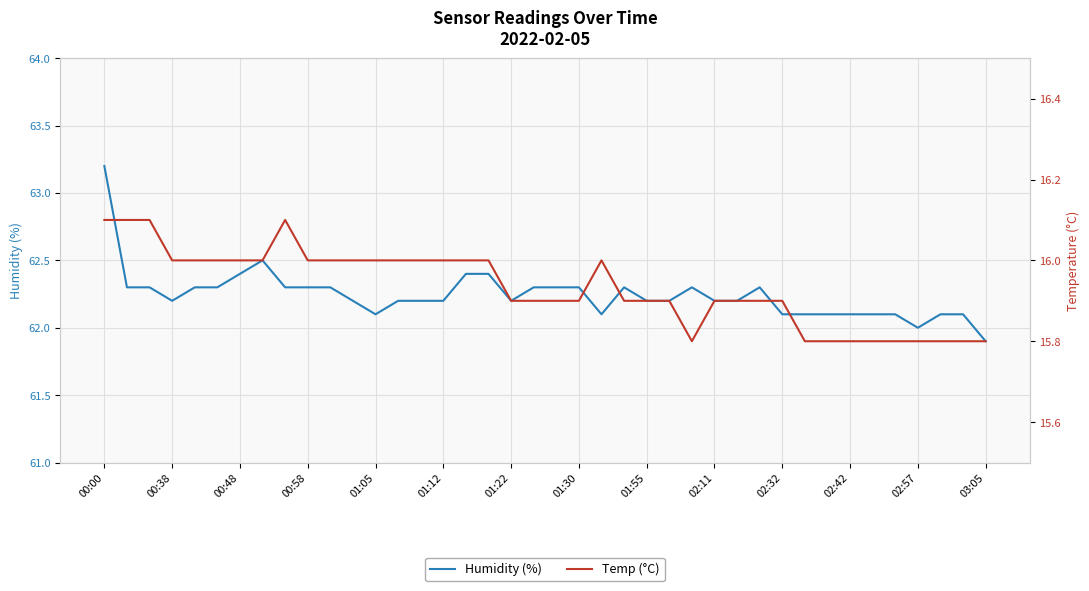

Count the number of categories in the chart.

40